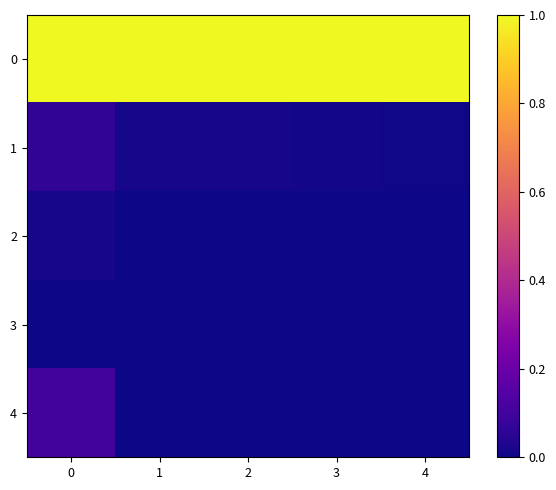

Which series changed the most between 2 and 3?

1